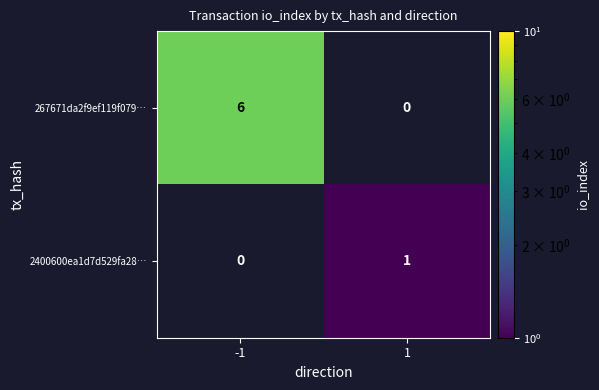

Is it true that 2400600ea1d7d529fa28… equals 2 at 1?

False